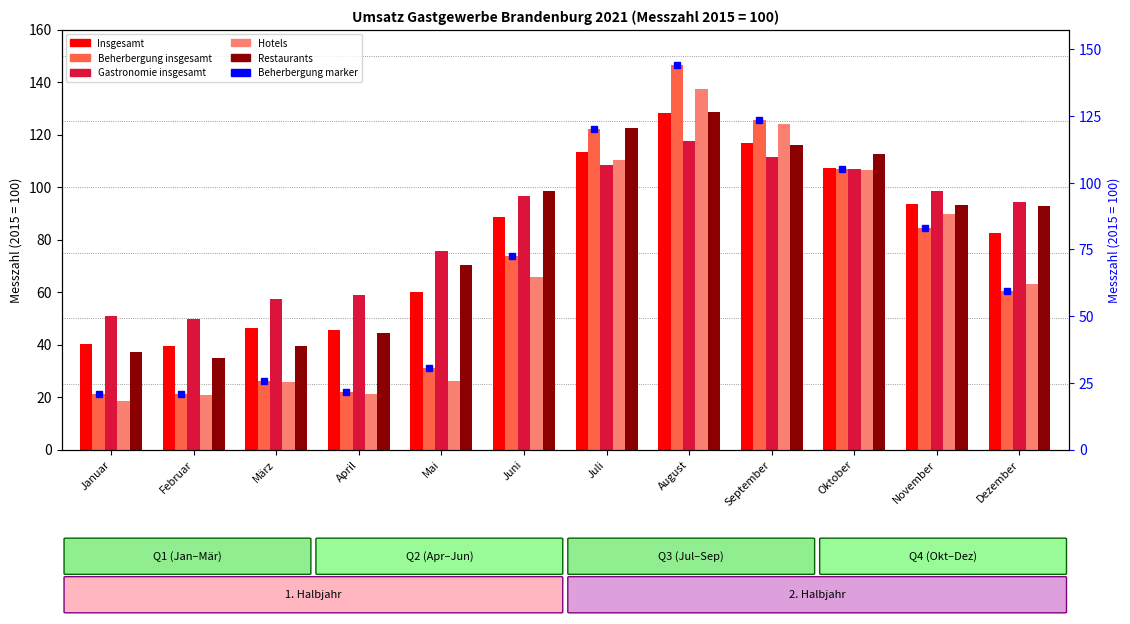

What position from the right is März?

10